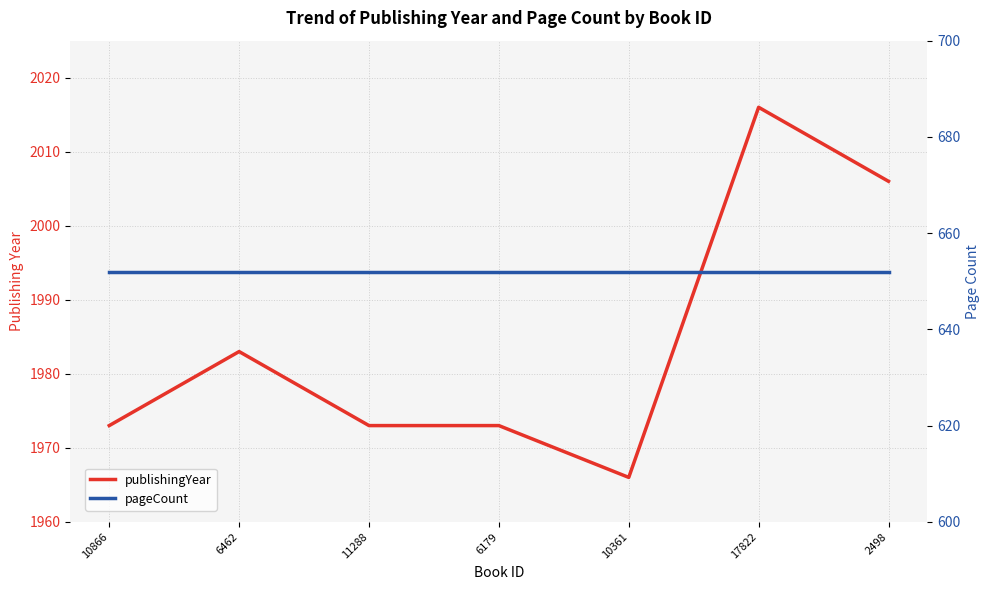

True or false: publishingYear and pageCount intersect in this chart.

False